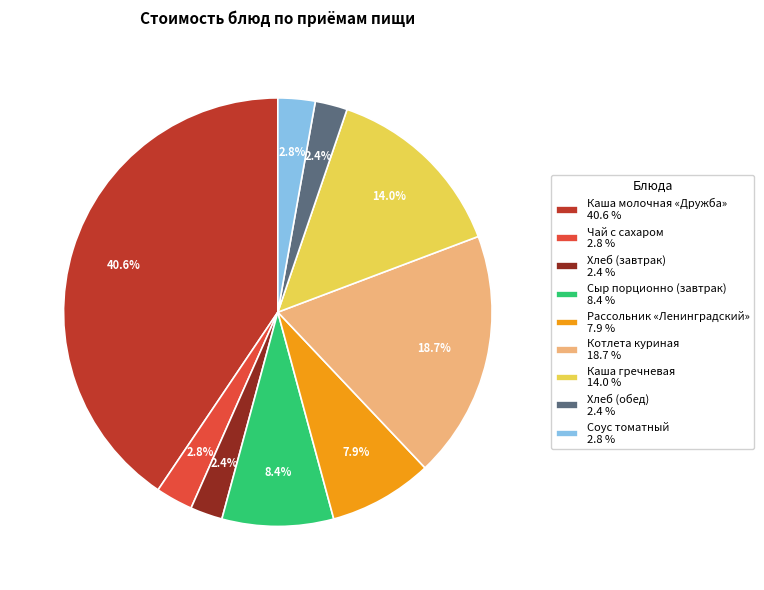

Is there any slice that represents more than half of the pie?

No